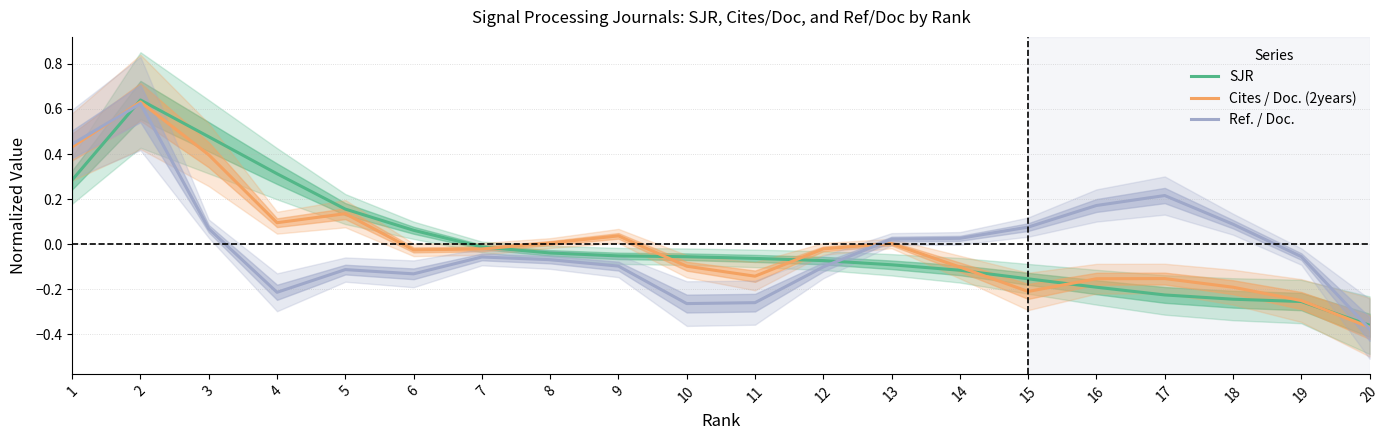

What is the difference between the highest and lowest values at 14?

0.1